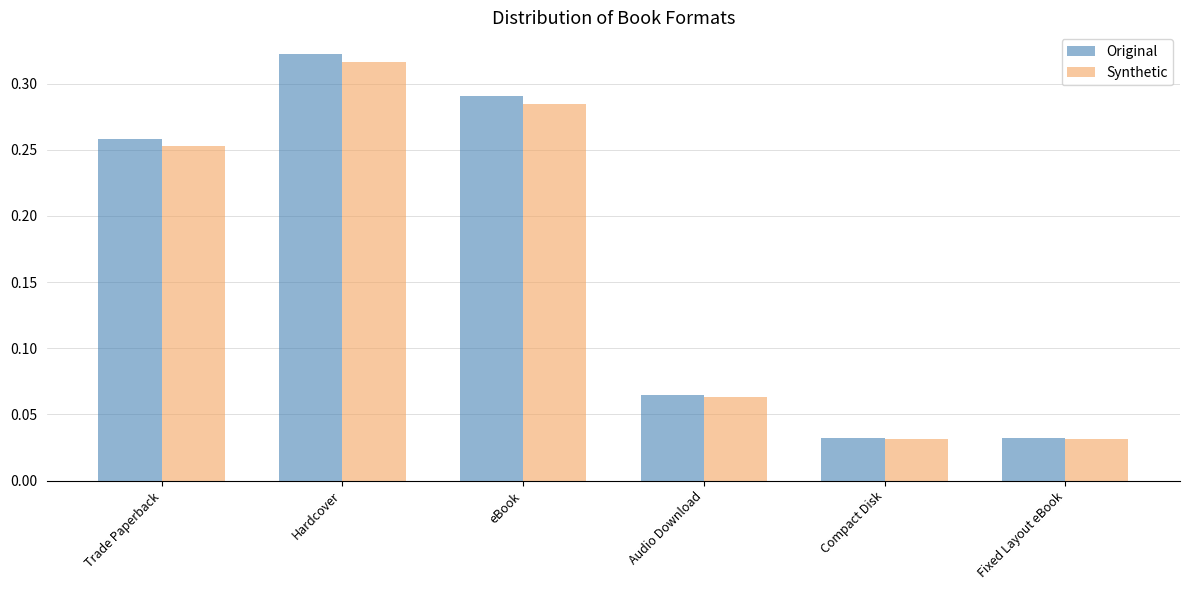

What is the total value across all series at eBook?

0.6